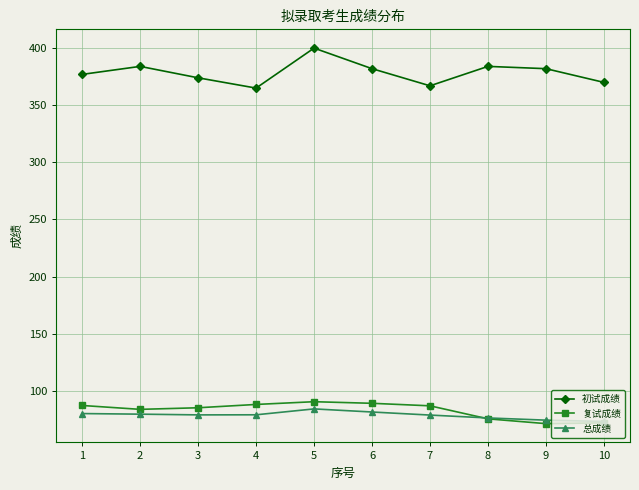

What is the total value across all series at 10?

515.2